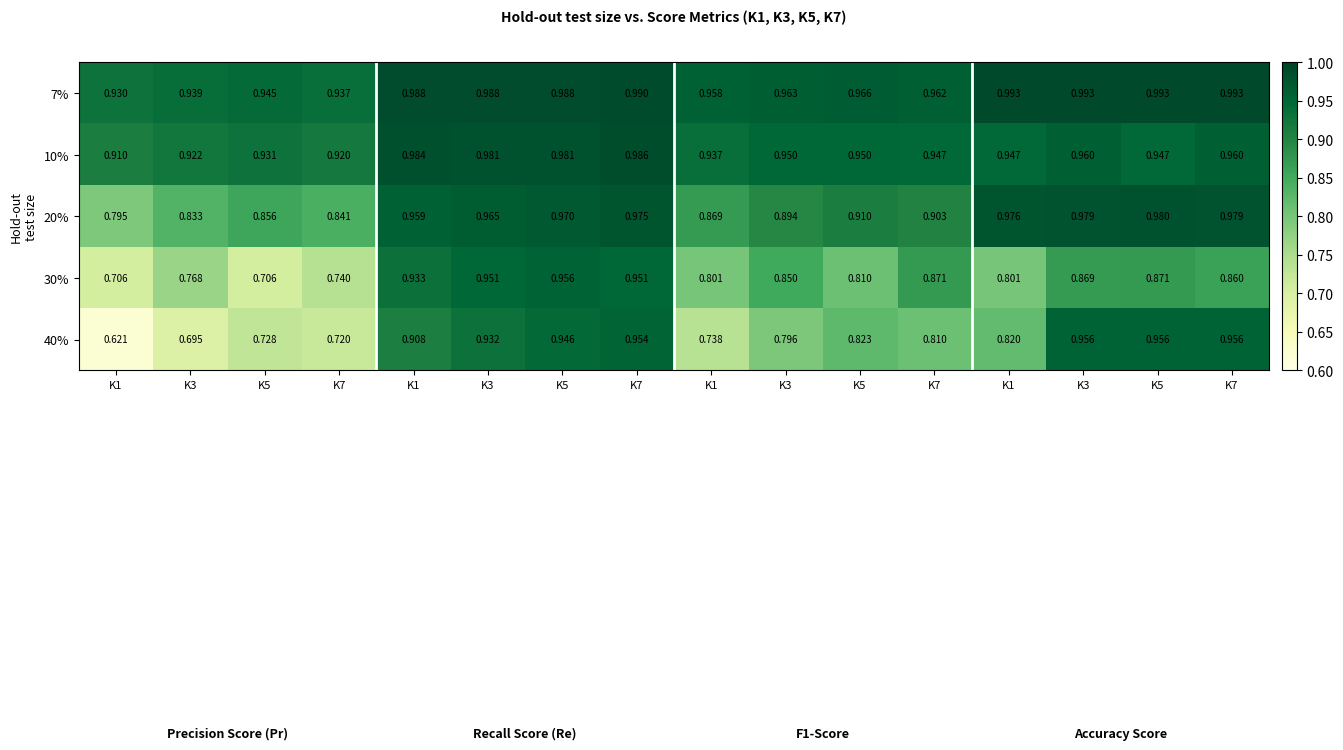

Reading right to left, transcribe all the data shown in this chart.

7%: K7=1.0	K5=1.0	K3=1.0	K1=1.0	K7=1.0	K5=1.0	K3=1.0	K1=1.0	K7=1.0	K5=1.0	K3=1.0	K1=1.0	K7=0.9	K5=0.9	K3=0.9	K1=0.9
10%: K7=1.0	K5=0.9	K3=1.0	K1=0.9	K7=0.9	K5=0.9	K3=0.9	K1=0.9	K7=1.0	K5=1.0	K3=1.0	K1=1.0	K7=0.9	K5=0.9	K3=0.9	K1=0.9
20%: K7=1.0	K5=1.0	K3=1.0	K1=1.0	K7=0.9	K5=0.9	K3=0.9	K1=0.9	K7=1.0	K5=1.0	K3=1.0	K1=1.0	K7=0.8	K5=0.9	K3=0.8	K1=0.8
30%: K7=0.9	K5=0.9	K3=0.9	K1=0.8	K7=0.9	K5=0.8	K3=0.8	K1=0.8	K7=1.0	K5=1.0	K3=1.0	K1=0.9	K7=0.7	K5=0.7	K3=0.8	K1=0.7
40%: K7=1.0	K5=1.0	K3=1.0	K1=0.8	K7=0.8	K5=0.8	K3=0.8	K1=0.7	K7=1.0	K5=0.9	K3=0.9	K1=0.9	K7=0.7	K5=0.7	K3=0.7	K1=0.6